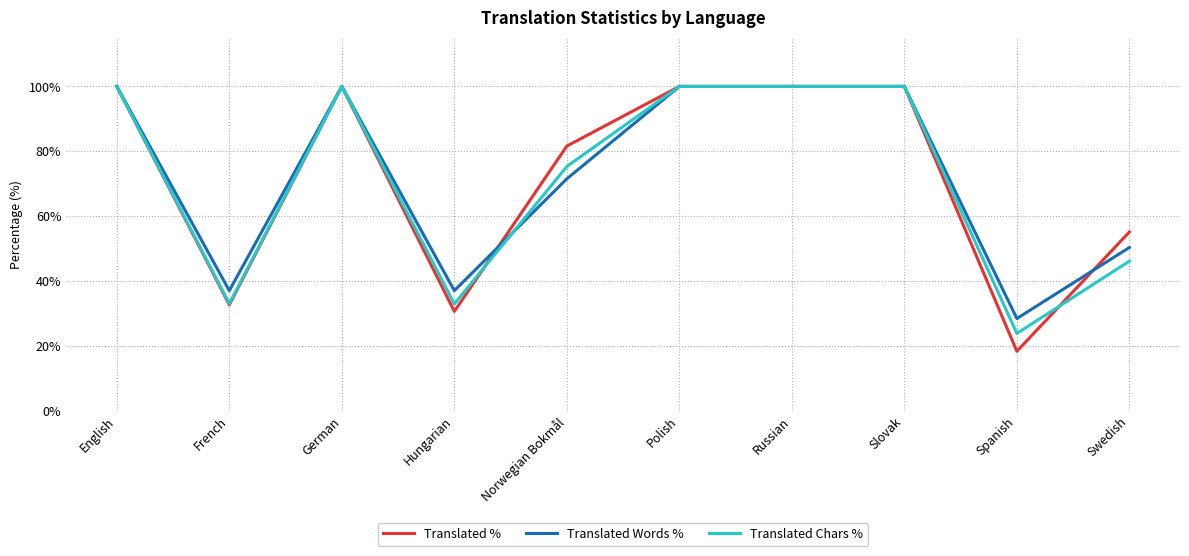

What is the average value of the Translated Chars % series?

71.1